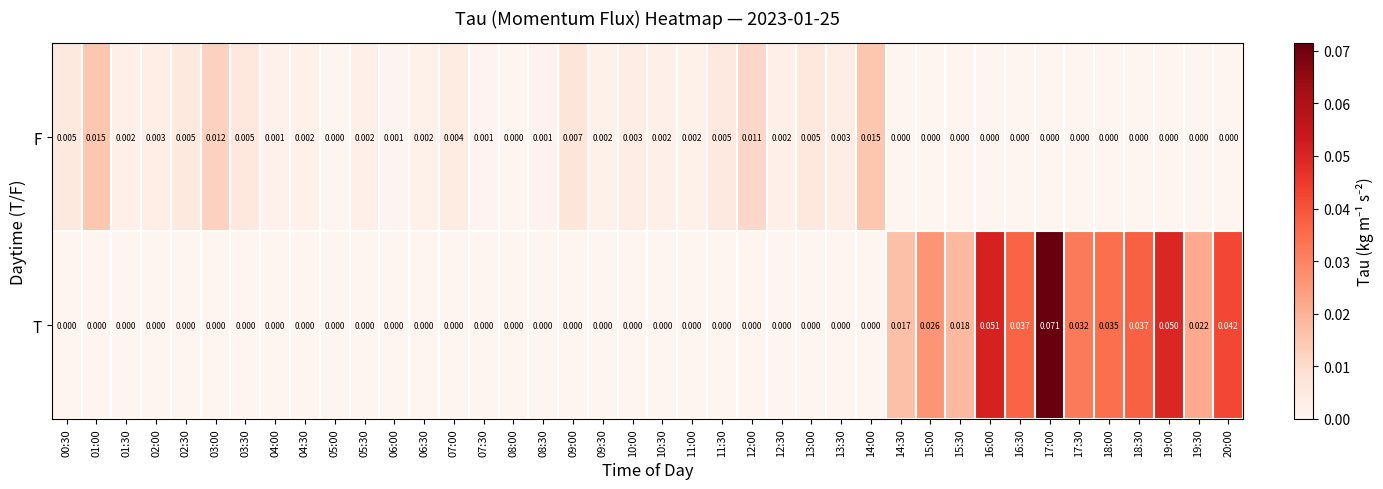

List the series in order of their peak value, lowest first.

F, T